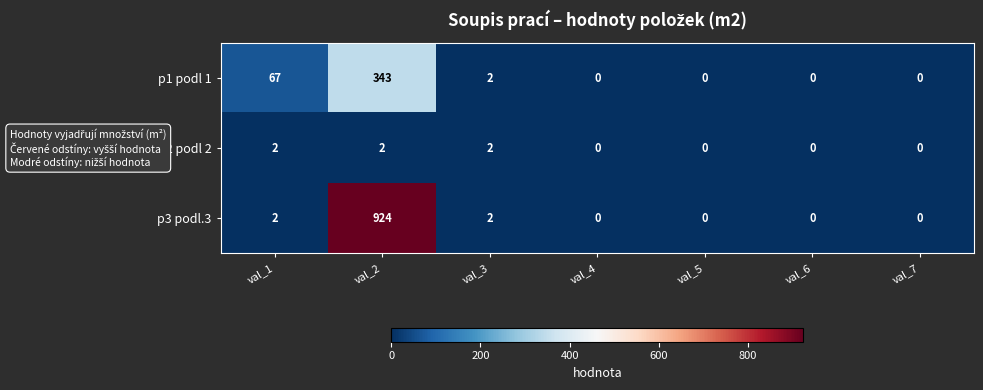

List the series in order of their peak value, lowest first.

p2 podl 2, p1 podl 1, p3 podl.3